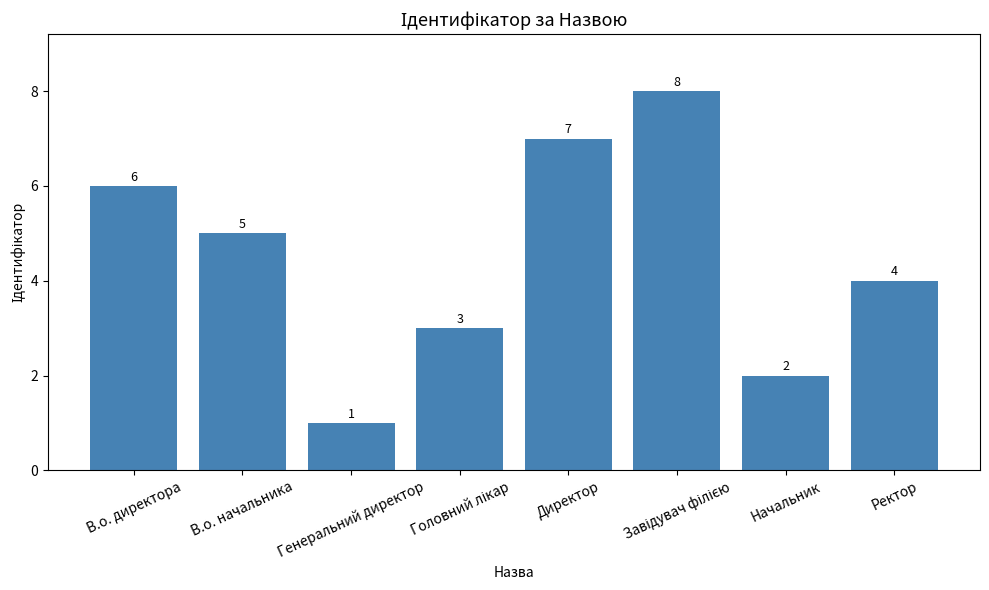

What is the greatest value displayed?

8